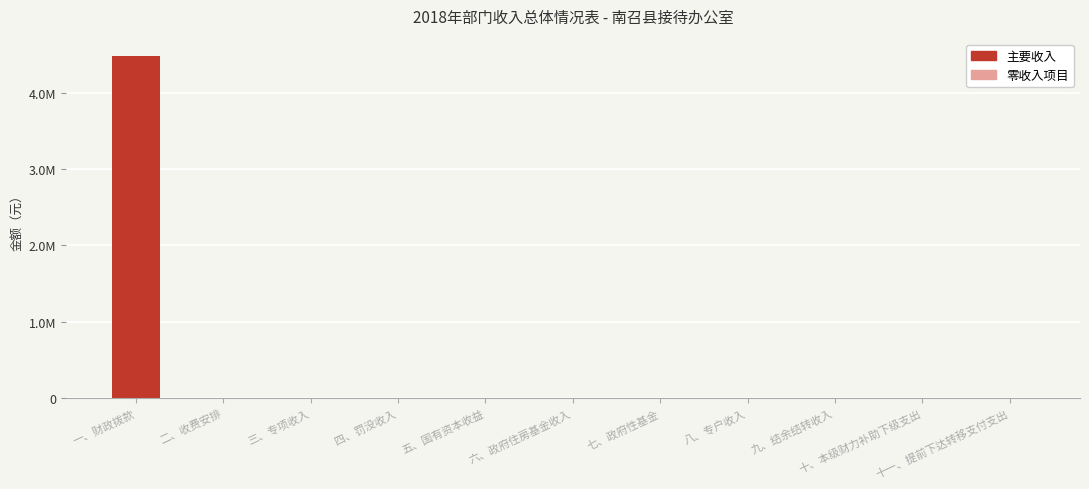

What is the difference between the maximum and minimum values?

4480736.7